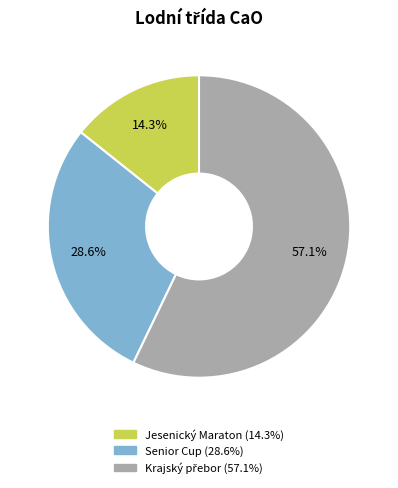

Which slice is the smallest?

Jesenický Maraton (14.3%)